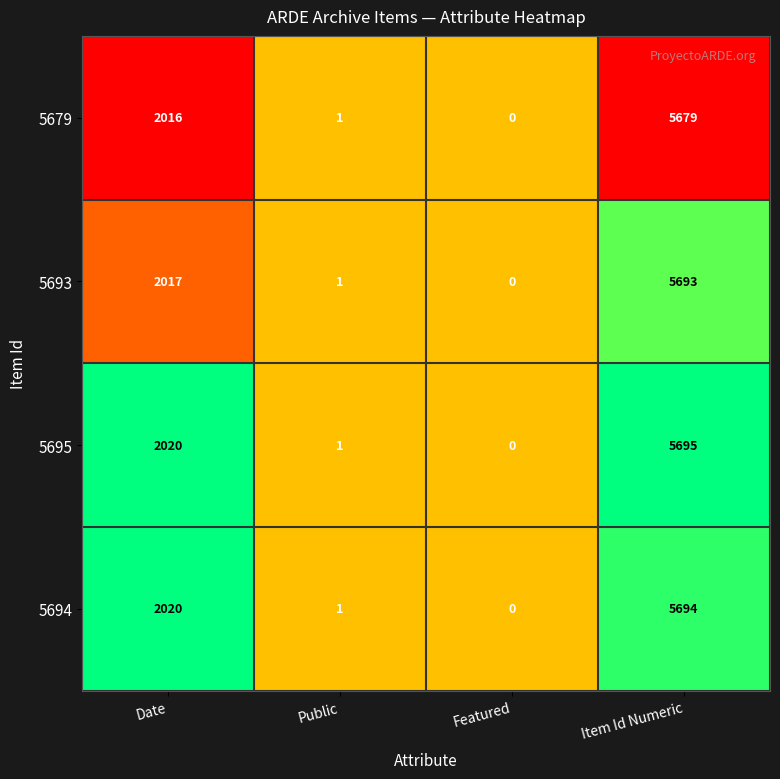

Which series has the widest spread of values?

5695